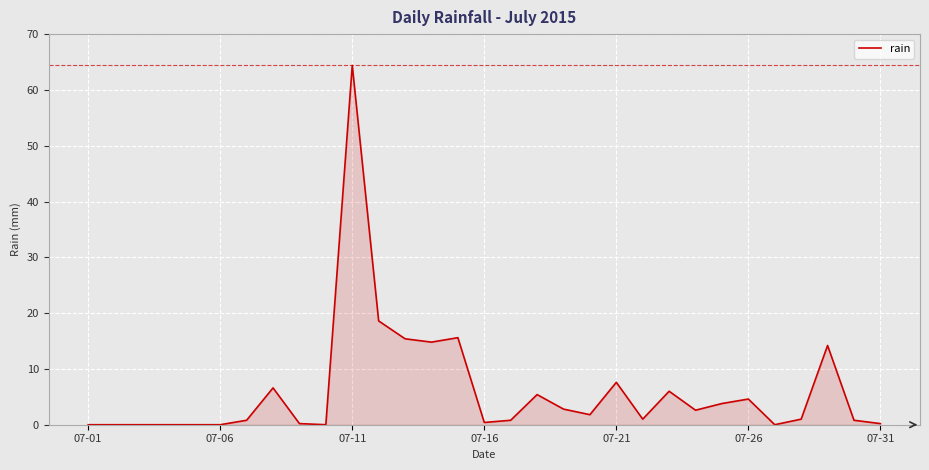

What is the difference between the maximum and minimum values?

64.4